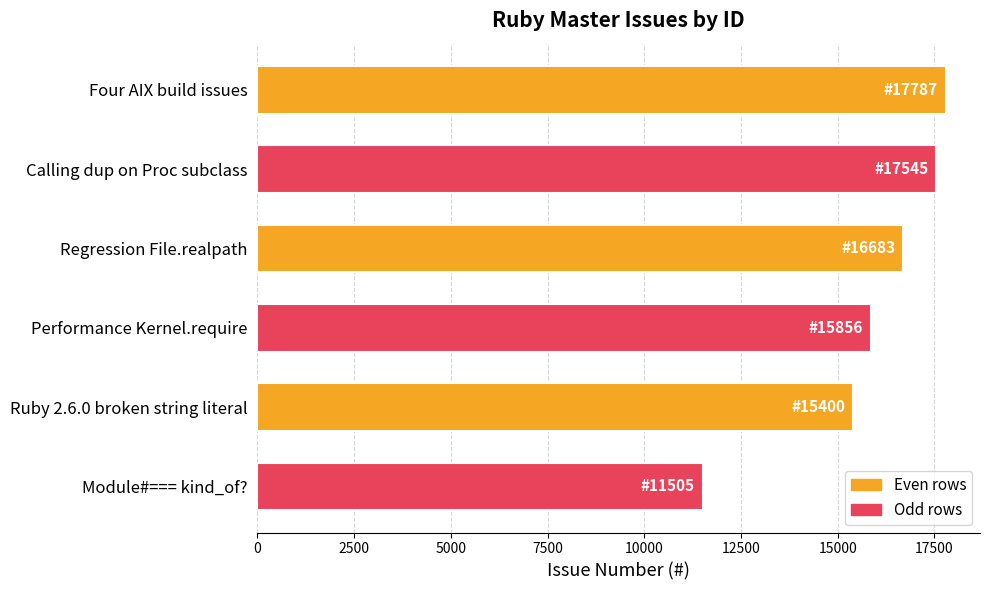

Which label corresponds to the smallest value in the chart?

Module#=== kind_of?